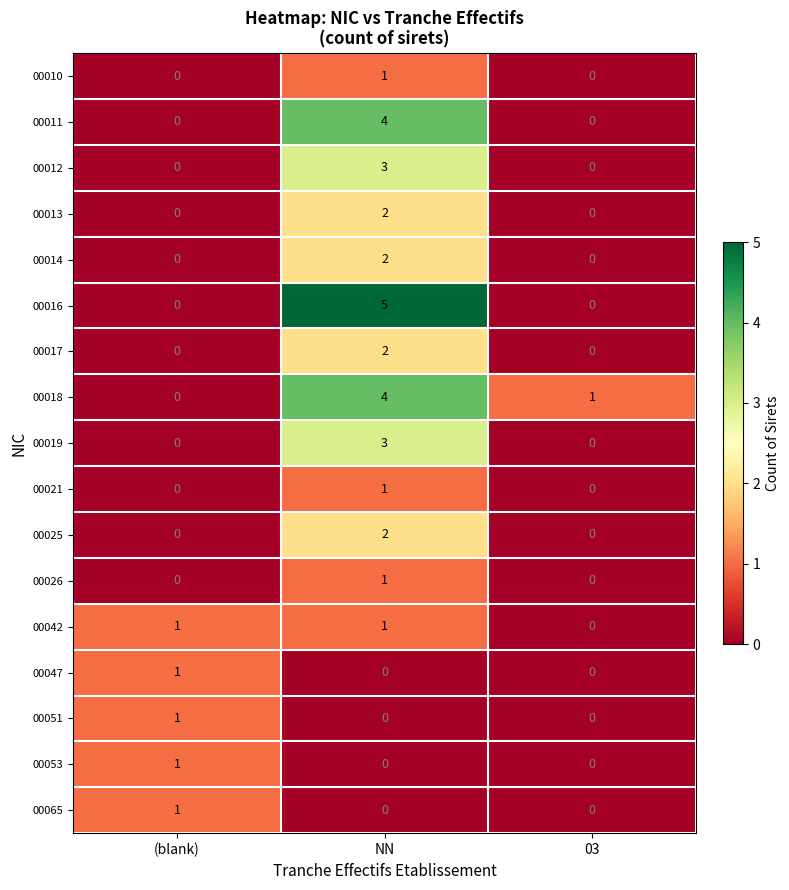

The value of 00042 at 03 is 0. True or false?

True